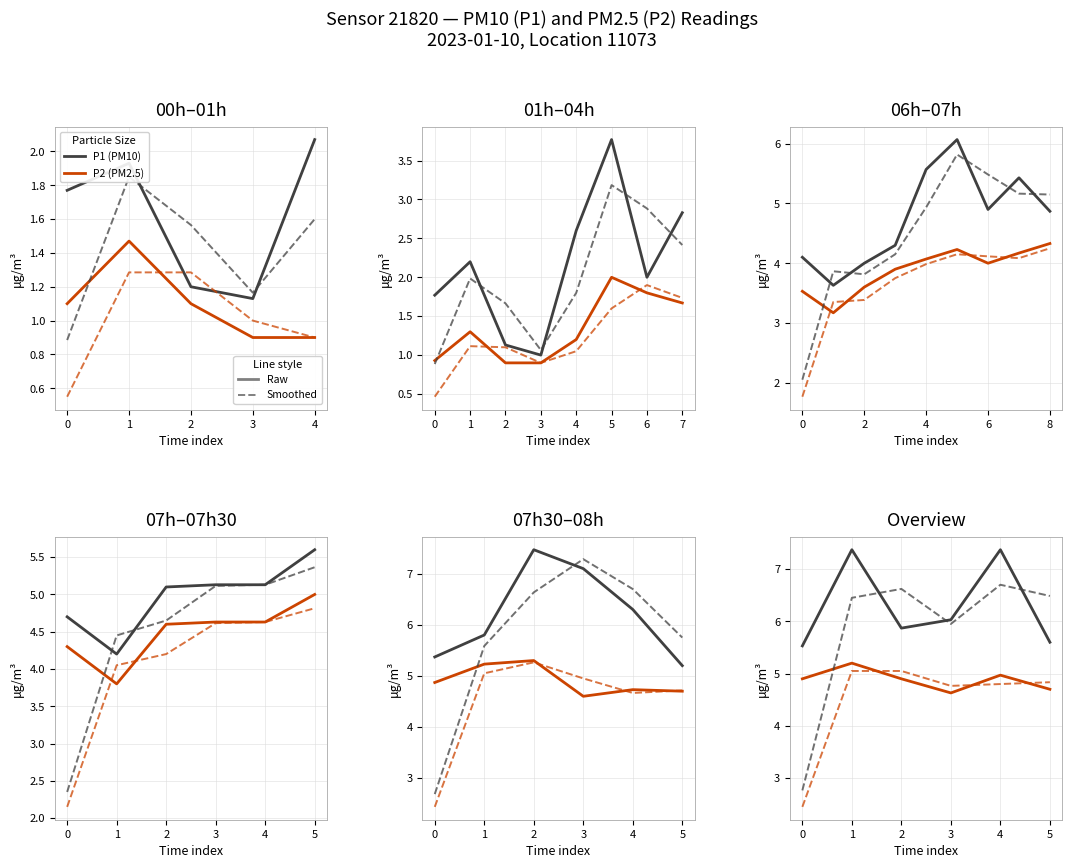

Count the number of categories in the chart.

6